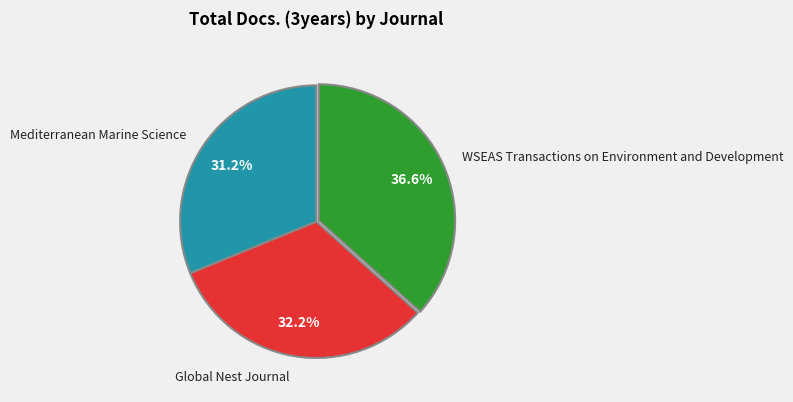

What percentage is NOT represented by WSEAS Transactions on Environment and Development?

63.4%